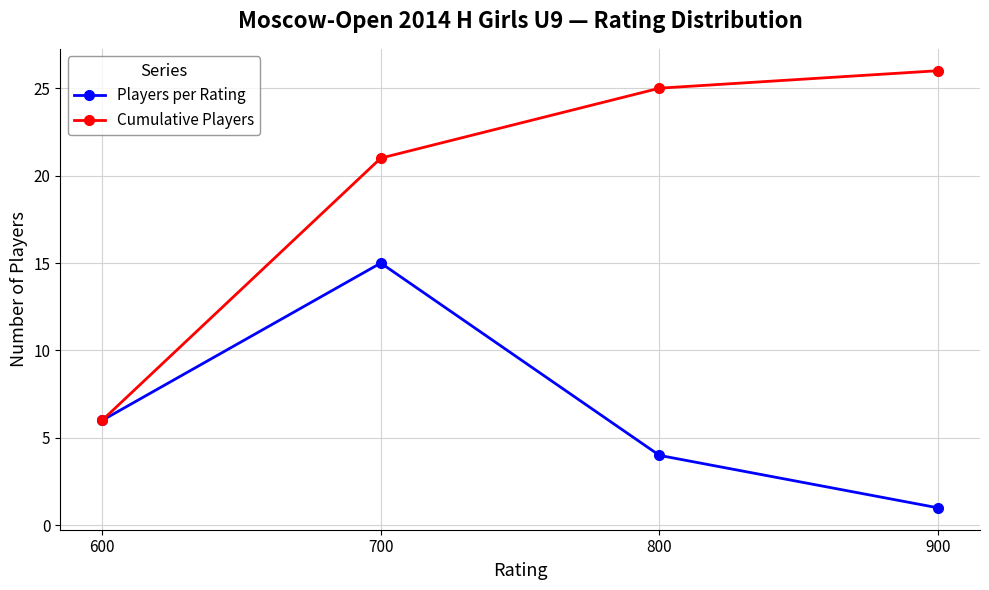

Which series has the largest total across all categories?

Cumulative Players